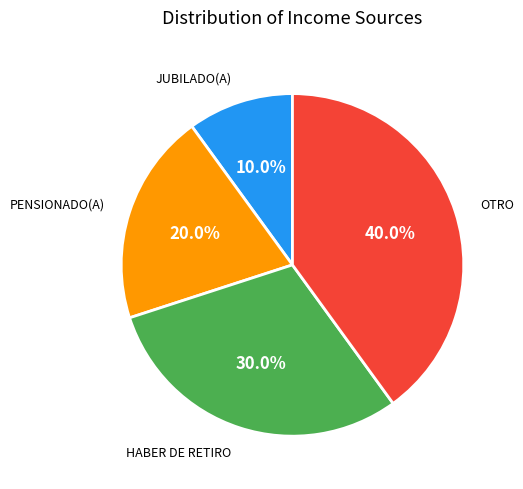

Is there any slice that represents more than half of the pie?

No